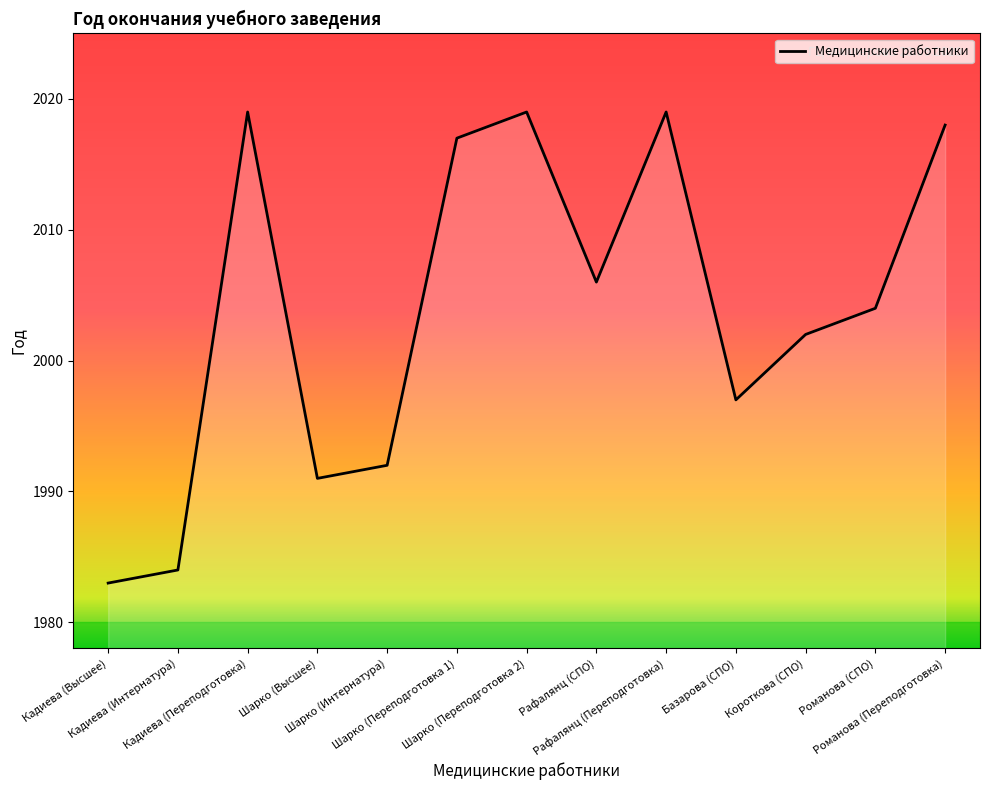

How many series are shown in this chart?

1